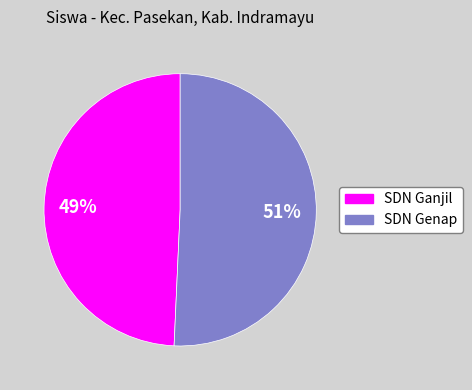

Is there any slice that represents more than half of the pie?

Yes